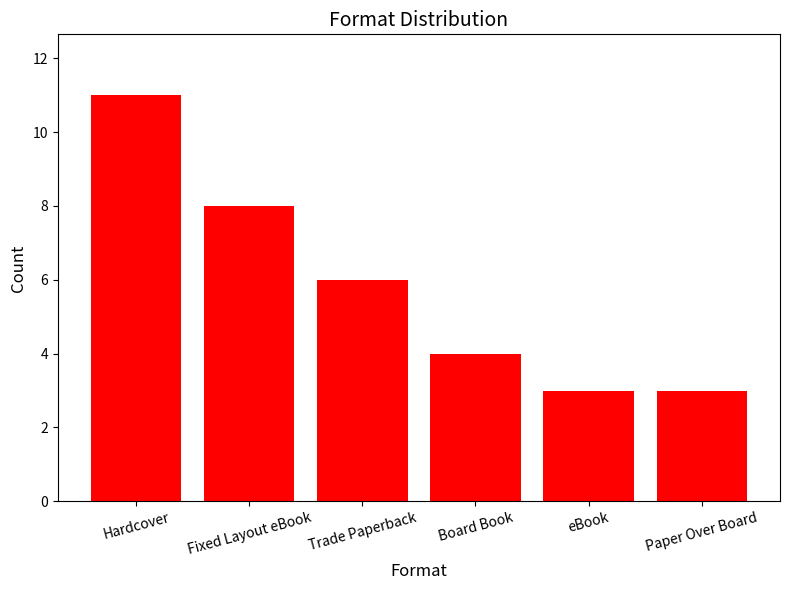

What is the sum of all values?

35